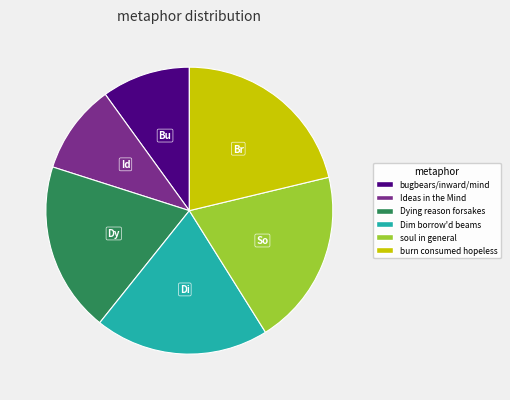

Is there any slice that represents more than half of the pie?

No